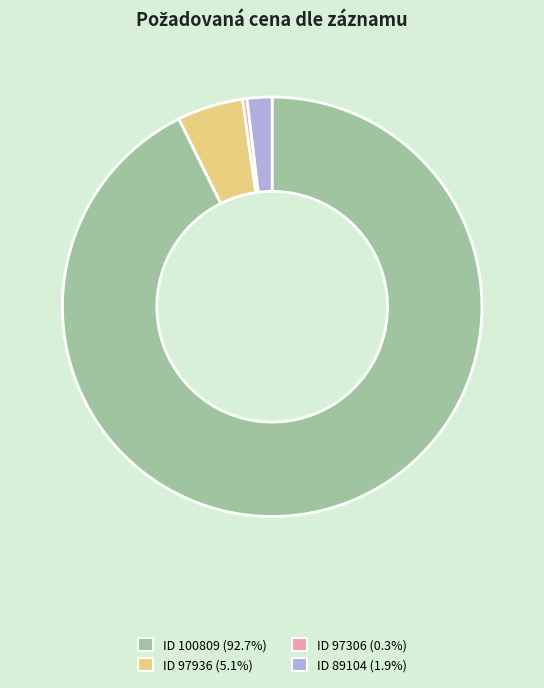

Is the sum of ID 97936 (5.1%) and ID 100809 (92.7%) greater than half?

Yes